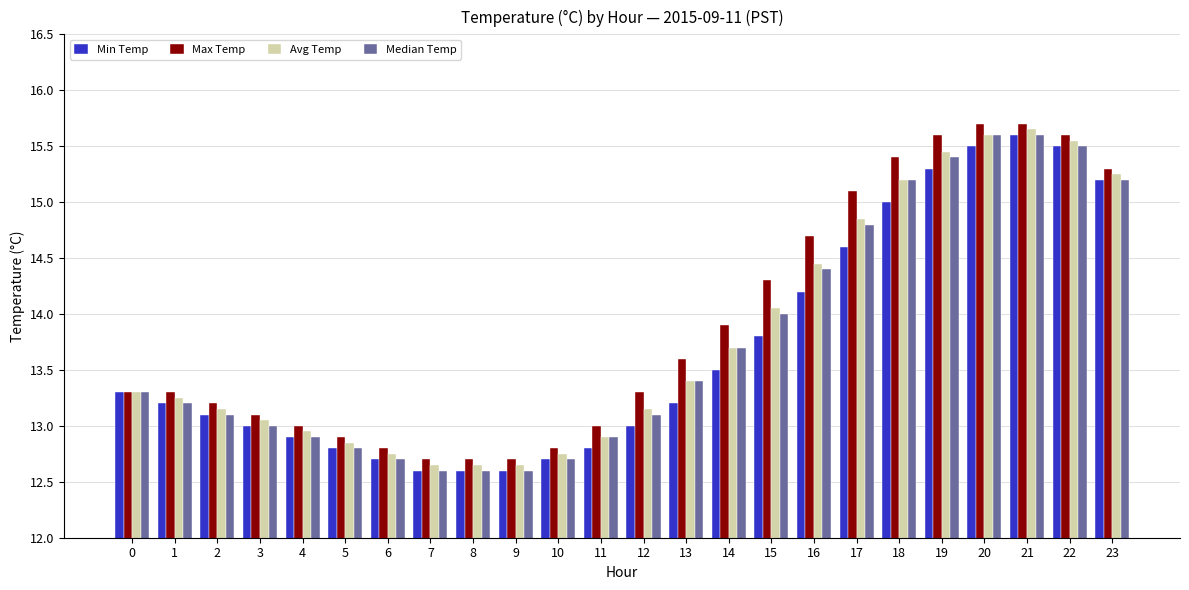

What are all the series names shown in the legend?

Min Temp, Max Temp, Avg Temp, Median Temp